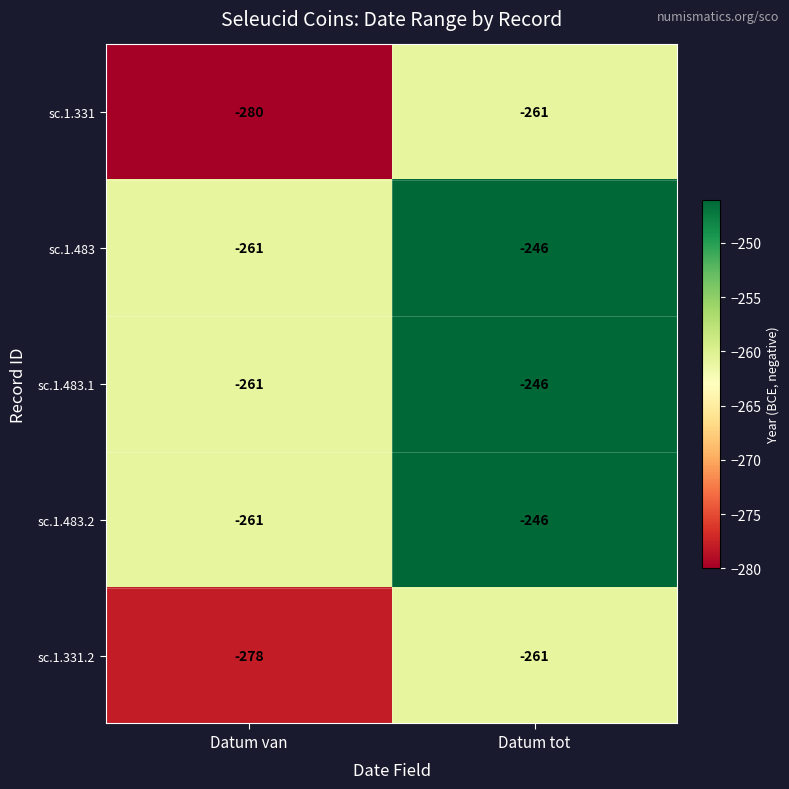

Which category has the lowest value across all series?

Datum van